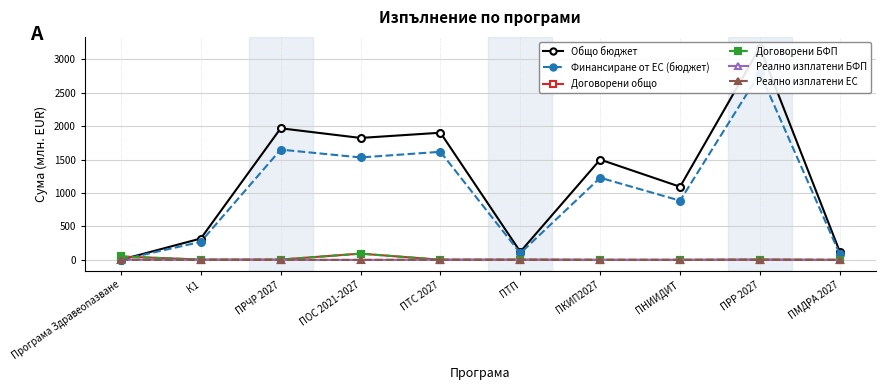

What are all the series names shown in the legend?

Общо бюджет, Финансиране от ЕС (бюджет), Договорени общо, Договорени БФП, Реално изплатени БФП, Реално изплатени ЕС